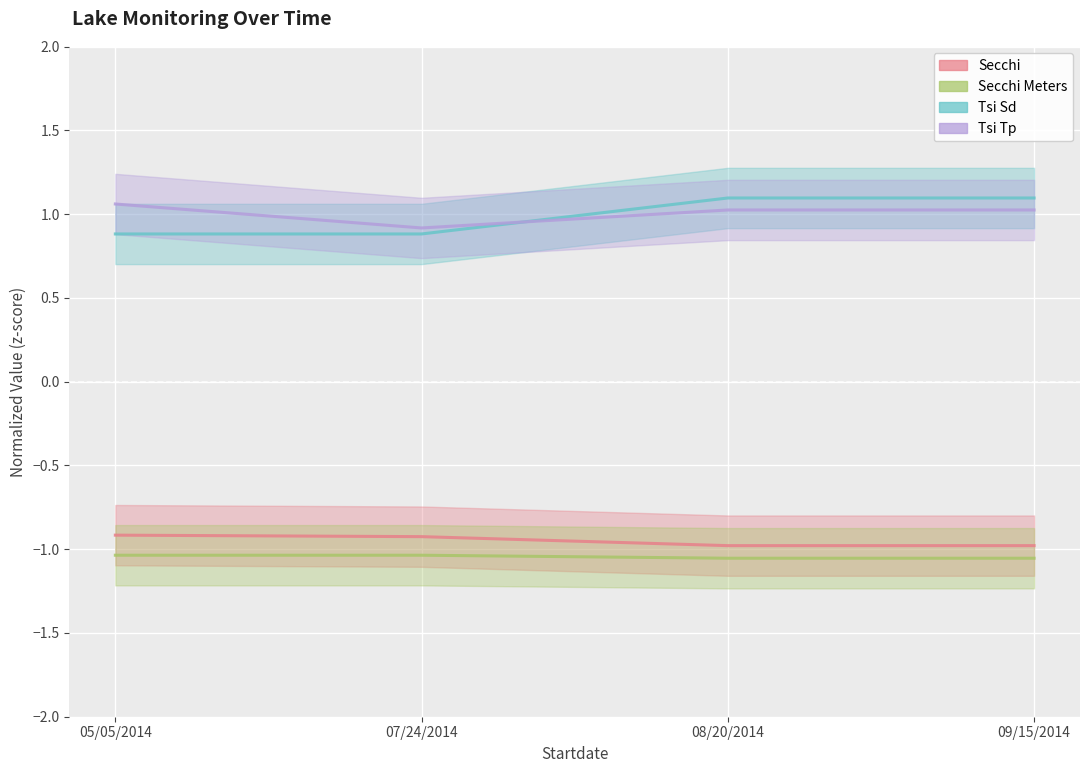

What is the label of the 4th point from the left?

09/15/2014